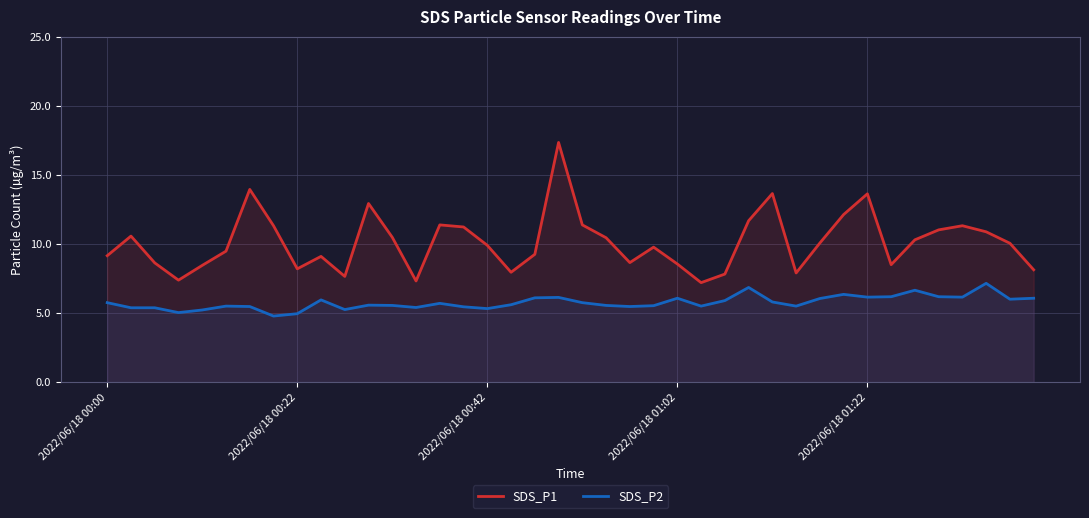

What is the approximate value of SDS_P2 at 31?

6.3